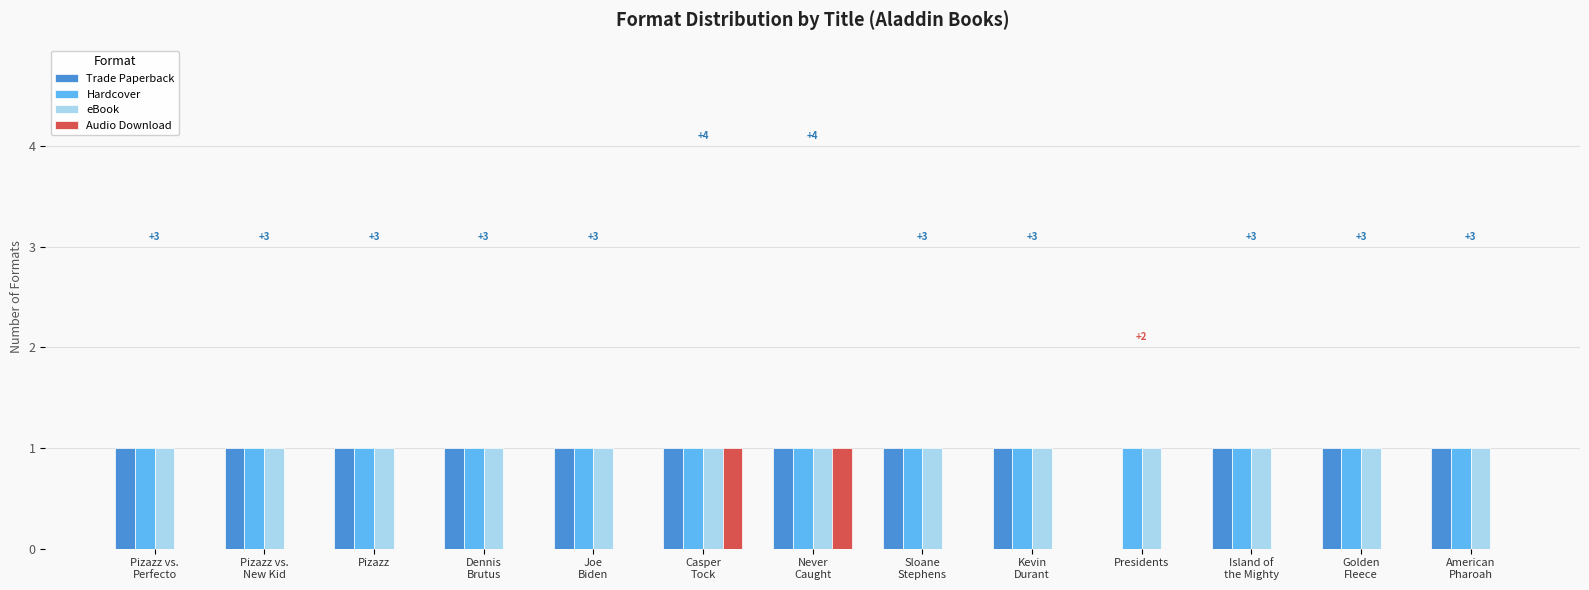

True or false: Trade Paperback has a value of 0 at Pizazz.

False